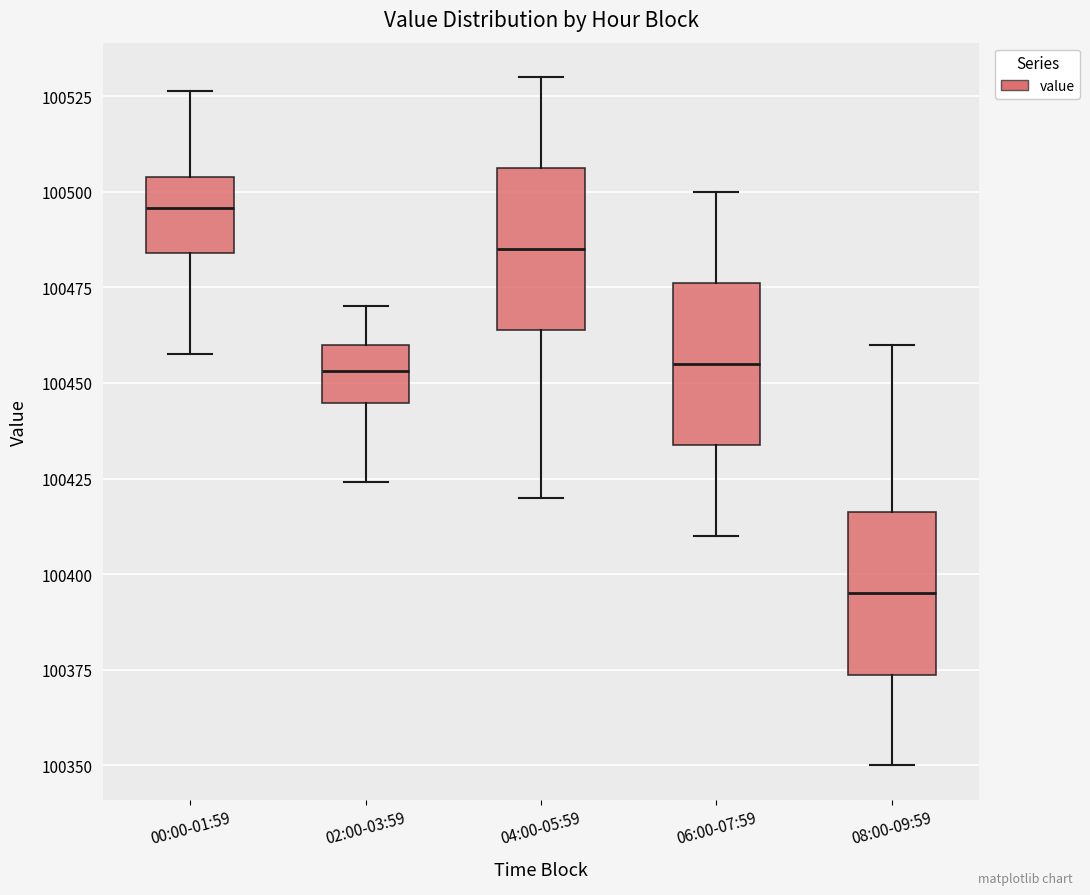

Reading left to right, read every box against the y-axis: the position of its median line, the range the box covers, and the ends of its whiskers. The values are not printed on the chart, so give them approximately, as read against the axis.

00:00-01:59: median 100495, box 100485 to 100505, whiskers 100460 to 100525
02:00-03:59: median 100455, box 100445 to 100460, whiskers 100425 to 100470
04:00-05:59: median 100485, box 100465 to 100505, whiskers 100420 to 100530
06:00-07:59: median 100455, box 100435 to 100475, whiskers 100410 to 100500
08:00-09:59: median 100395, box 100375 to 100415, whiskers 100350 to 100460